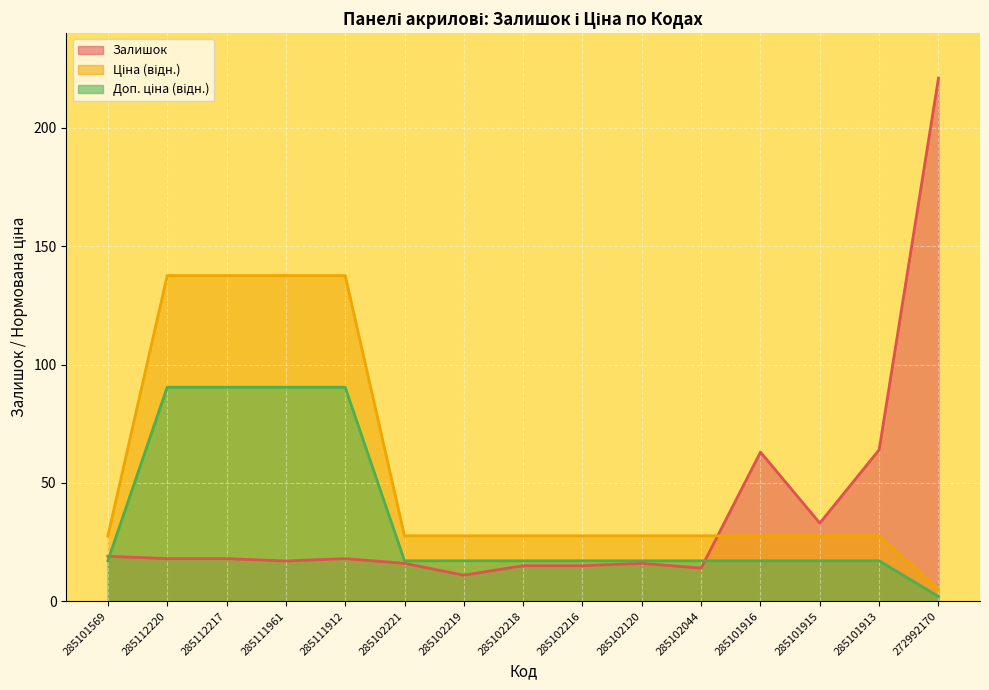

What is the difference between the maximum and minimum values in the Доп. ціна series?

88.4